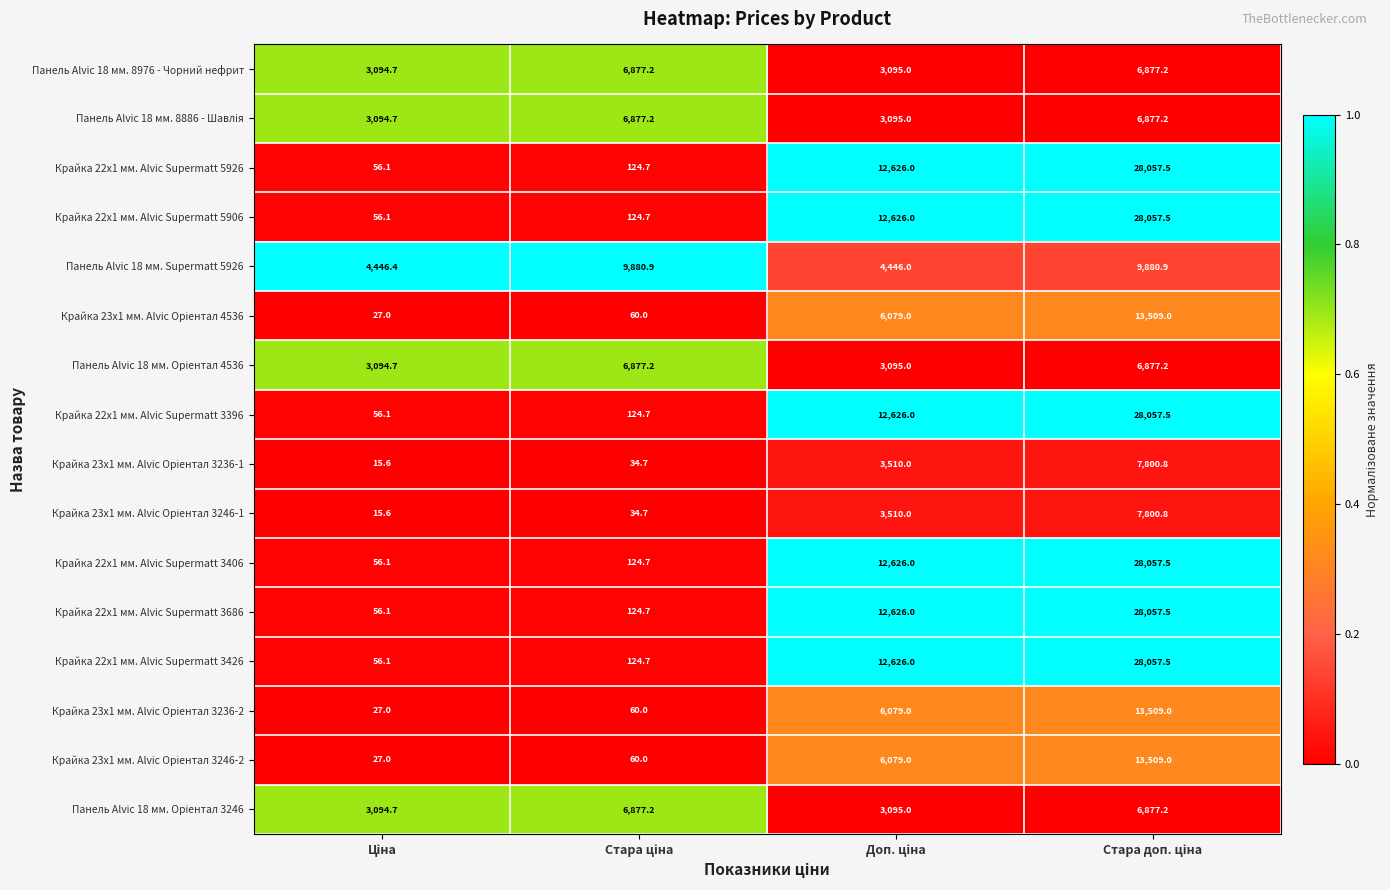

What is the maximum value for Панель Alvic 18 мм. Supermatt 5926?

9880.9